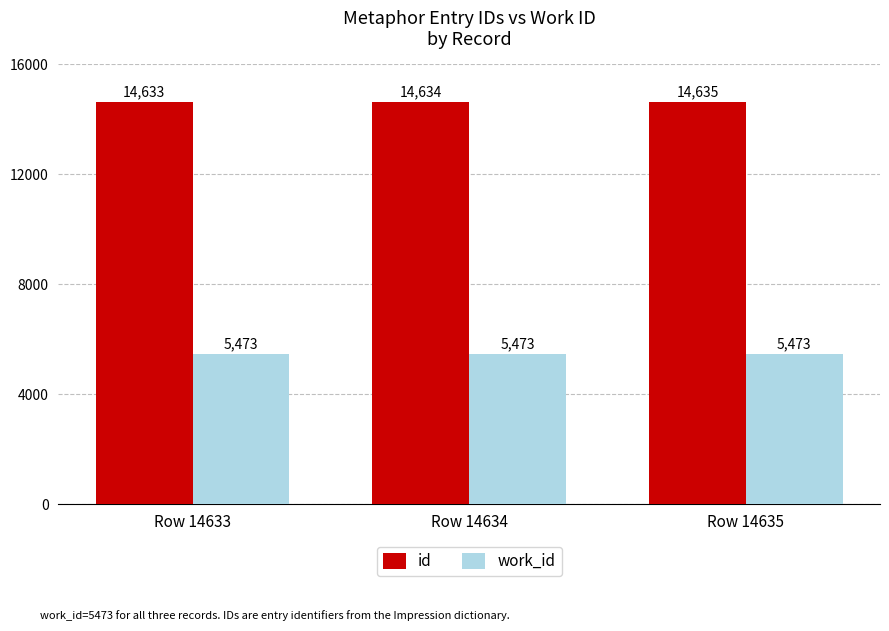

How many groups of bars are there?

3